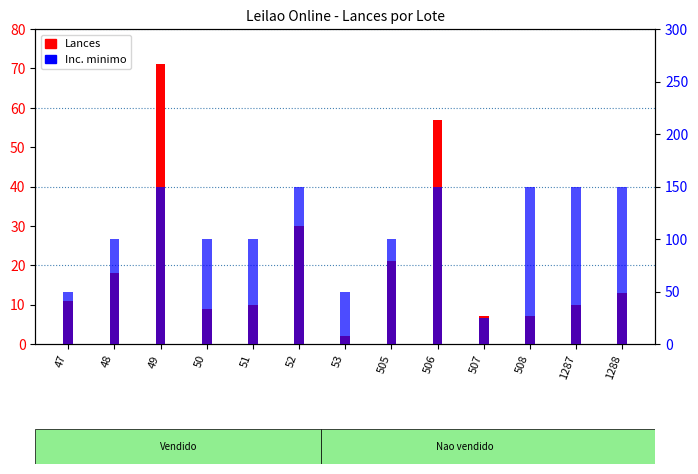

Rank the series by their maximum value, from lowest to highest.

Lances, Inc. minimo